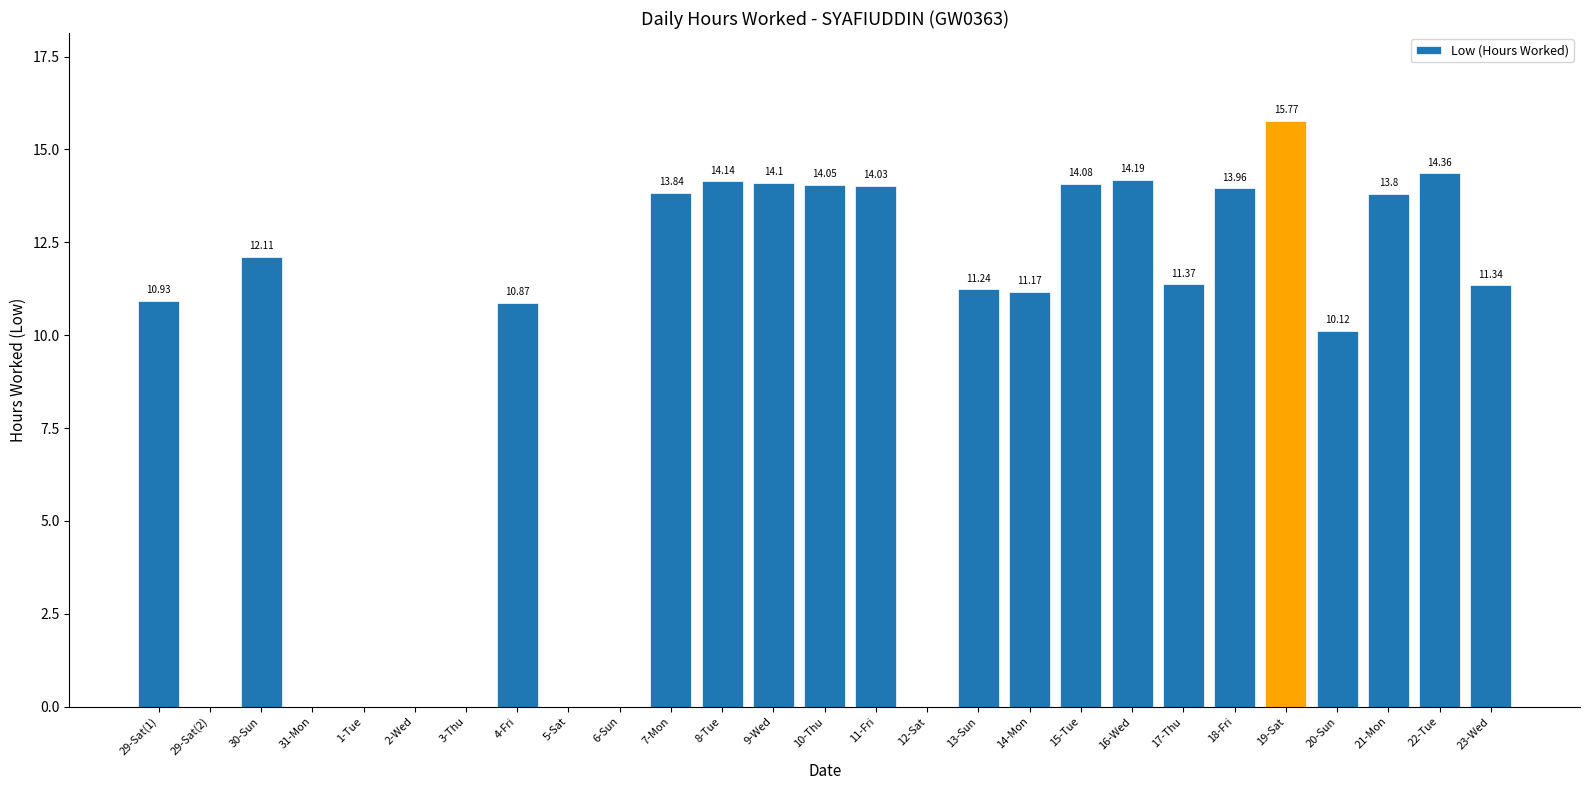

What is the sum of all values?

245.5